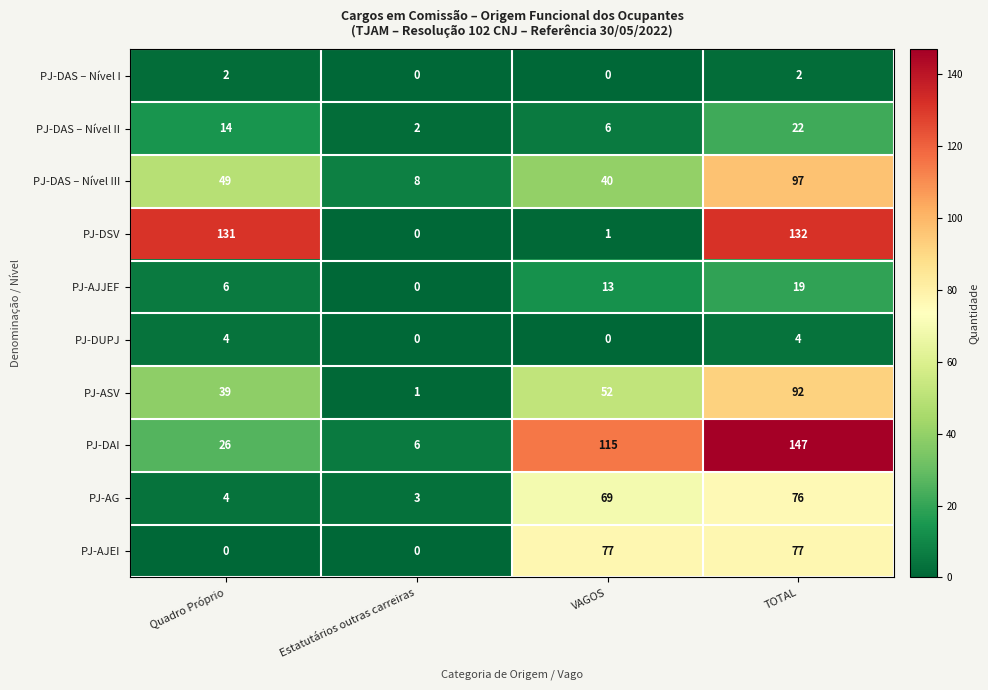

The value of PJ-DUPJ at TOTAL is 4. True or false?

True